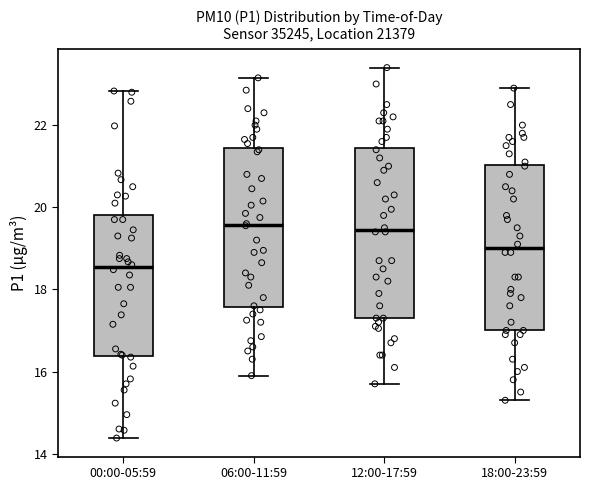

Where does the lower whisker of the box for 00:00-05:59 end on the y-axis? The values are not printed on the chart, so give them approximately, as read against the axis.

14.4